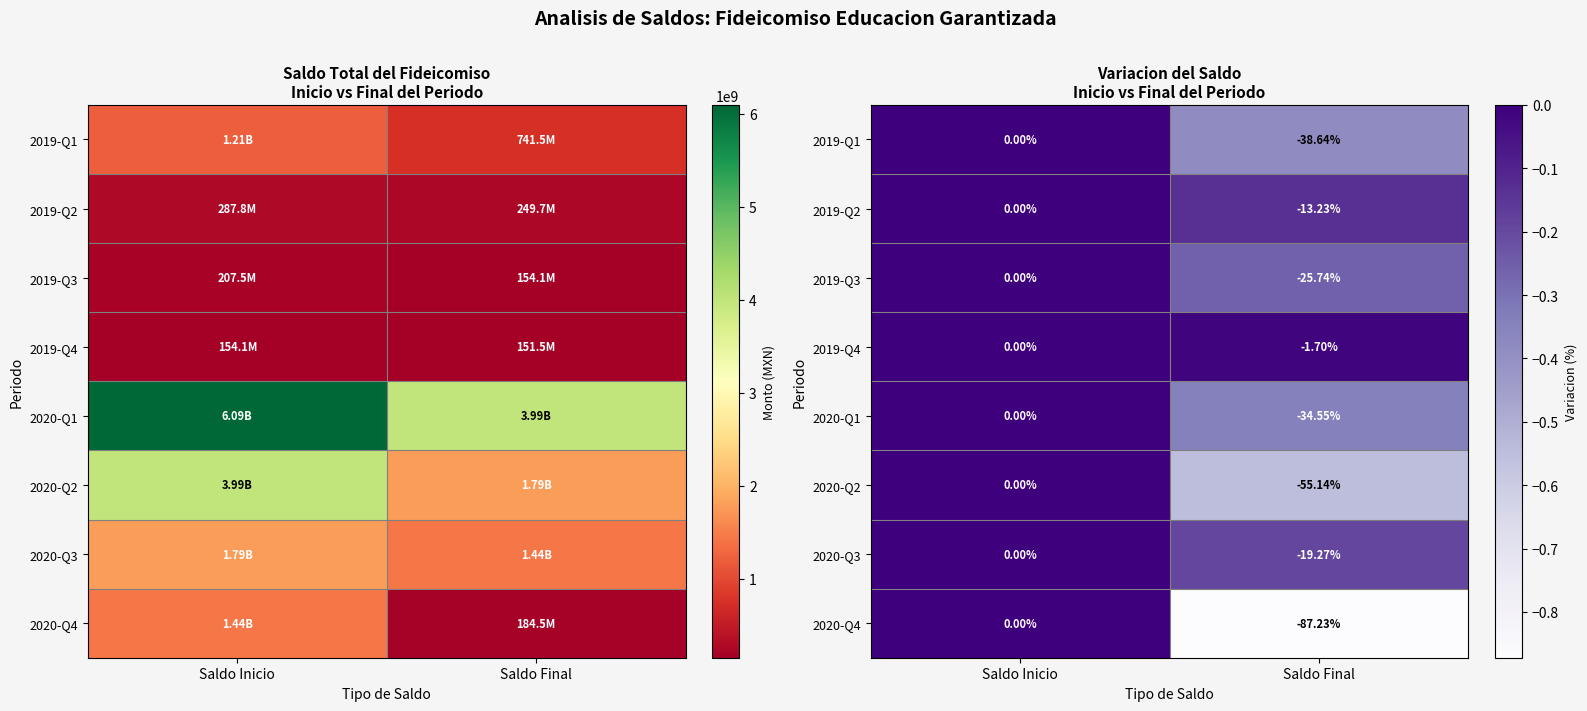

Which series changed the most between Saldo Inicio and Saldo Final?

2020-Q4